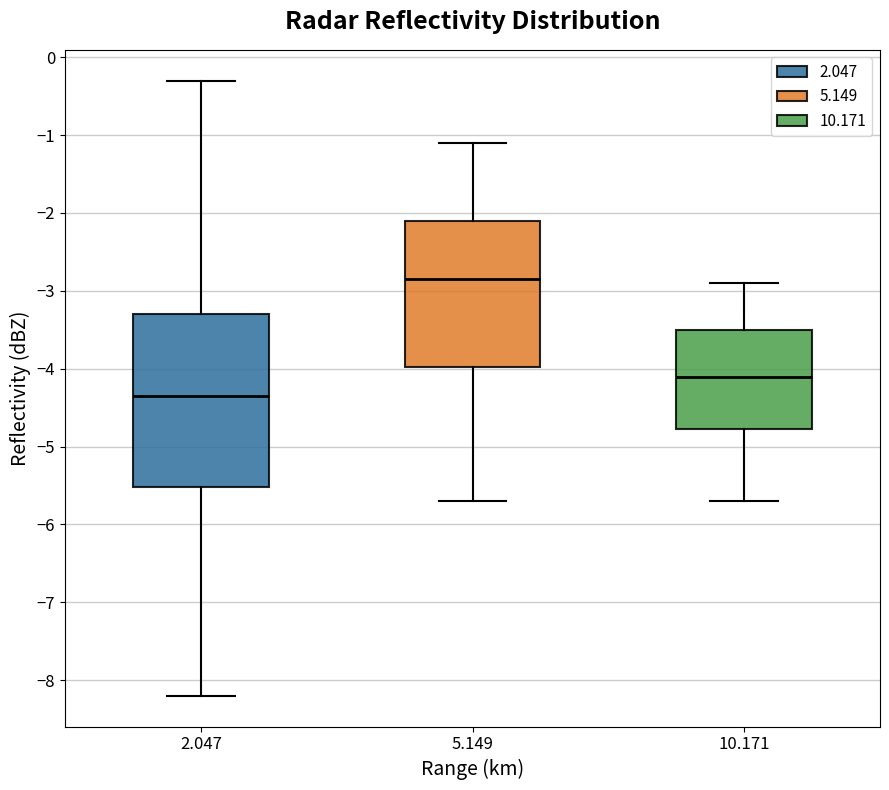

Where is the lower edge of the box at x = 2.047 on the y-axis? The values are not printed on the chart, so give them approximately, as read against the axis.

-5.5